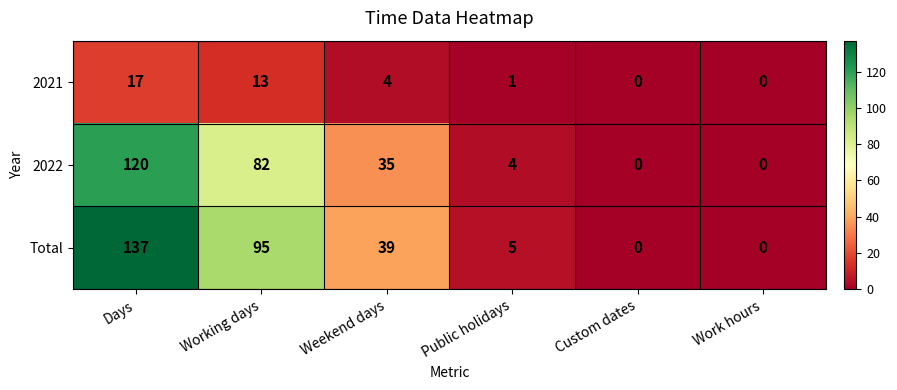

Read the Total value at Days.

137